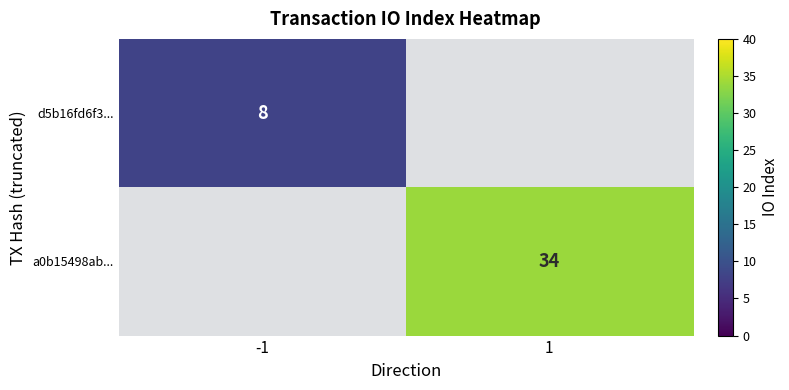

What is the maximum value shown in the chart?

34.0